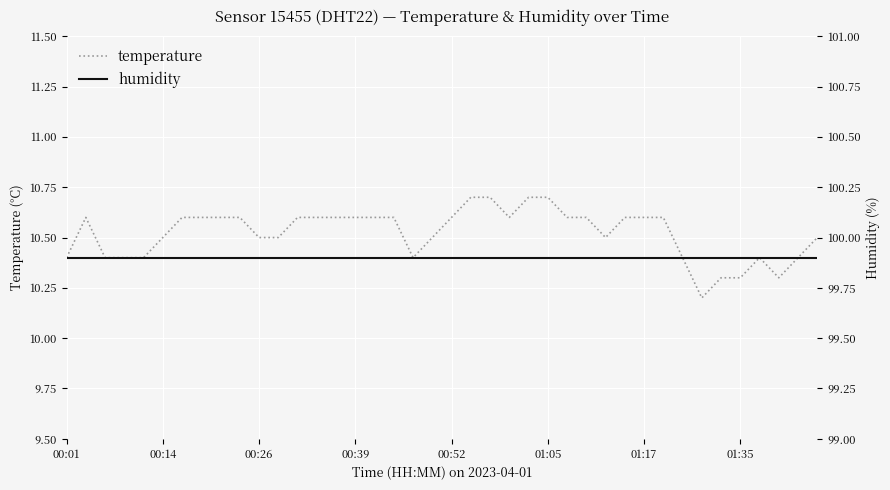

How many lines are shown in the chart?

2